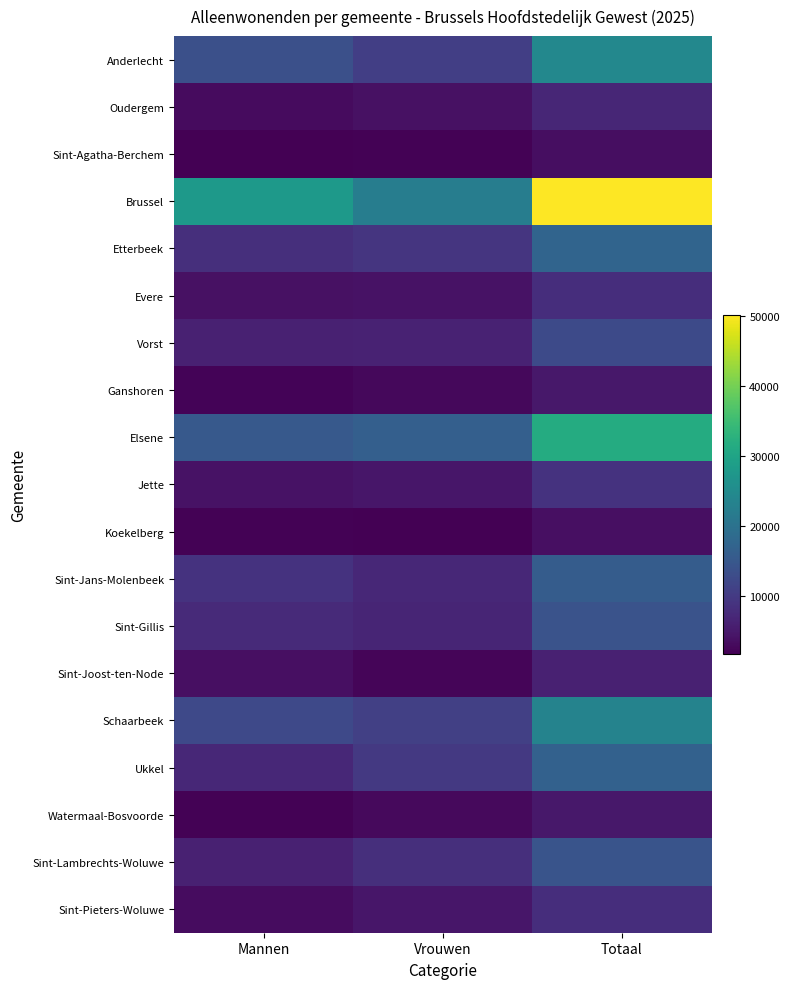

Reading right to left, transcribe all the data shown in this chart.

Anderlecht: Totaal=24230	Vrouwen=10695	Mannen=13535
Oudergem: Totaal=6867	Vrouwen=3859	Mannen=3008
Sint-Agatha-Berchem: Totaal=3486	Vrouwen=1838	Mannen=1648
Brussel: Totaal=50162	Vrouwen=22267	Mannen=27895
Etterbeek: Totaal=17350	Vrouwen=9163	Mannen=8187
Evere: Totaal=8004	Vrouwen=4083	Mannen=3921
Vorst: Totaal=12497	Vrouwen=6336	Mannen=6161
Ganshoren: Totaal=4799	Vrouwen=2645	Mannen=2154
Elsene: Totaal=31571	Vrouwen=16307	Mannen=15264
Jette: Totaal=8749	Vrouwen=4659	Mannen=4090
Koekelberg: Totaal=3659	Vrouwen=1741	Mannen=1918
Sint-Jans-Molenbeek: Totaal=15728	Vrouwen=6957	Mannen=8771
Sint-Gillis: Totaal=14144	Vrouwen=6761	Mannen=7383
Sint-Joost-ten-Node: Totaal=6024	Vrouwen=2345	Mannen=3679
Schaarbeek: Totaal=23279	Vrouwen=10885	Mannen=12394
Ukkel: Totaal=16729	Vrouwen=9677	Mannen=7052
Watermaal-Bosvoorde: Totaal=4853	Vrouwen=2888	Mannen=1965
Sint-Lambrechts-Woluwe: Totaal=14262	Vrouwen=8173	Mannen=6089
Sint-Pieters-Woluwe: Totaal=7944	Vrouwen=4661	Mannen=3283